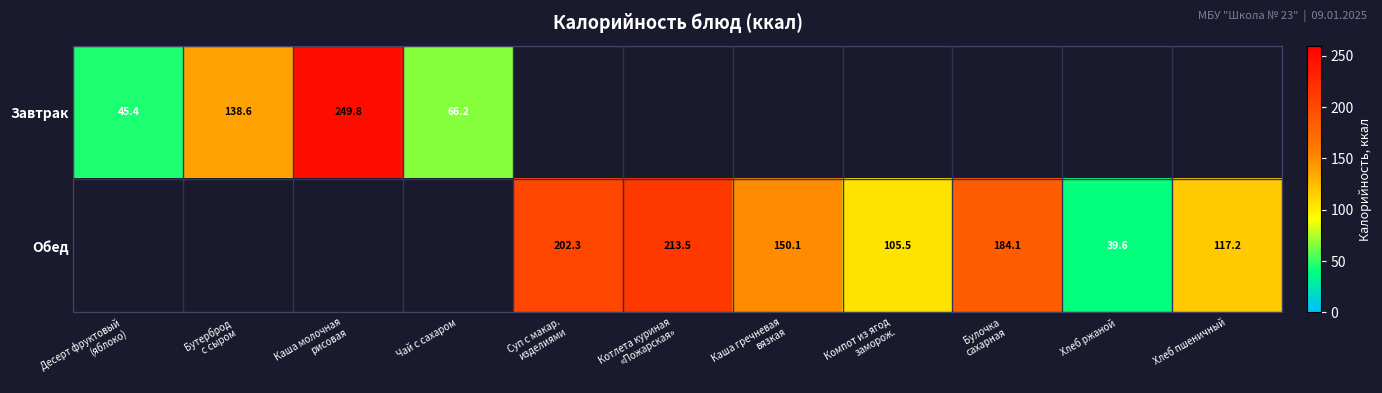

At Котлета куриная «Пожарская», list the series in order from largest to smallest.

Завтрак, Обед